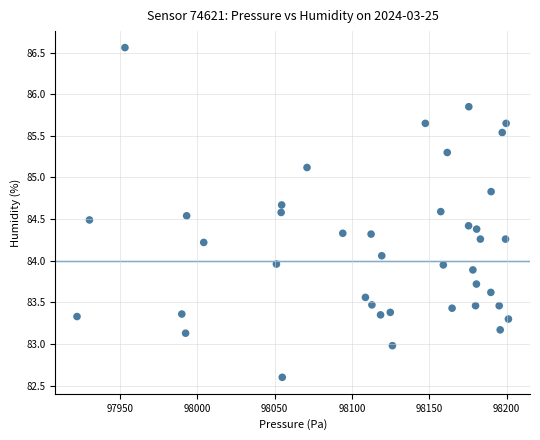

What is the range of X values (max minus min)?

278.8